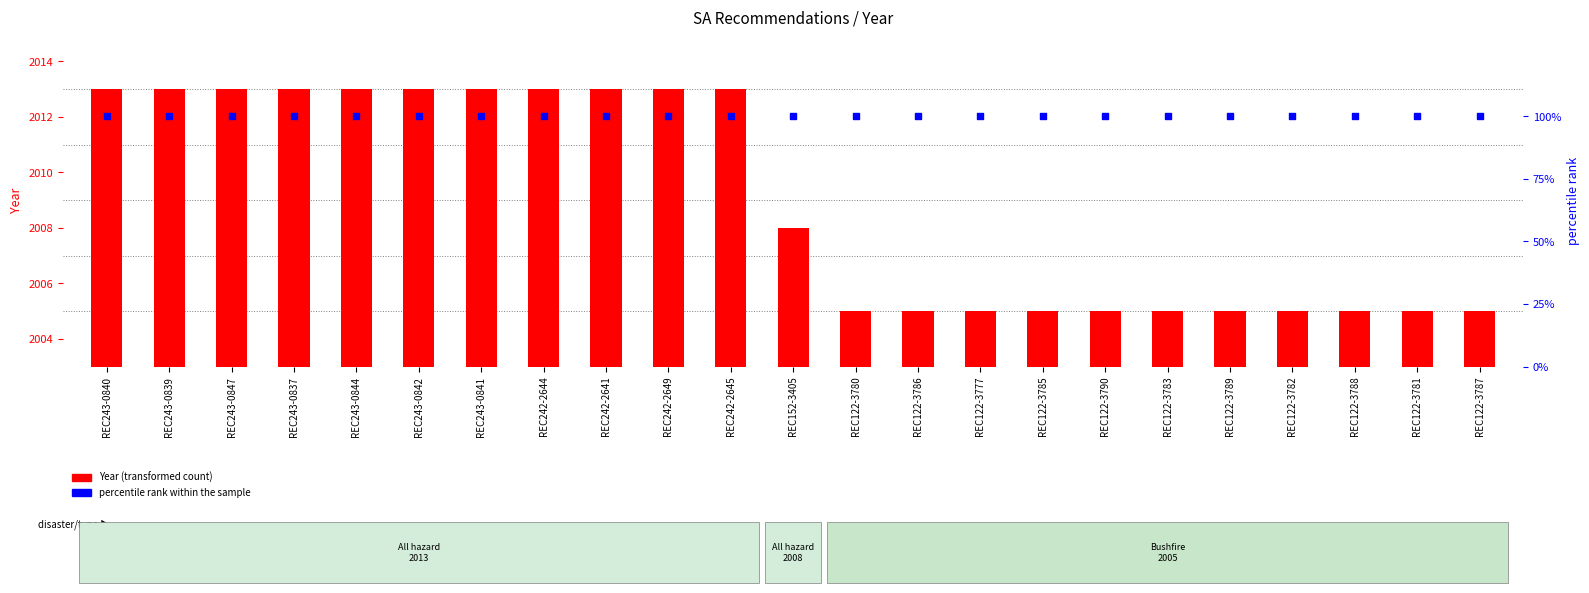

What are all the series names shown in the legend?

Year, percentile rank within the sample